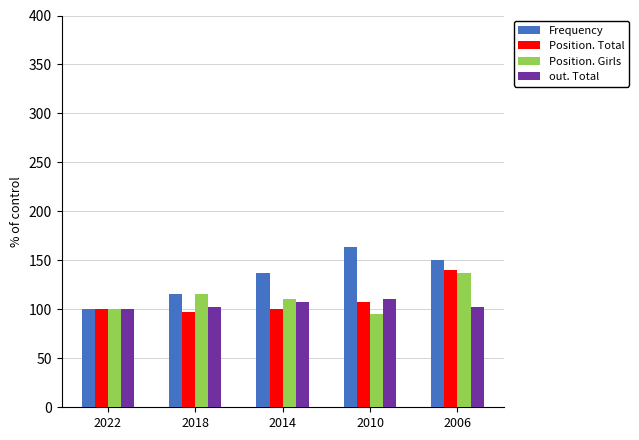

Which series changed the most between 2022 and 2010?

Frequency